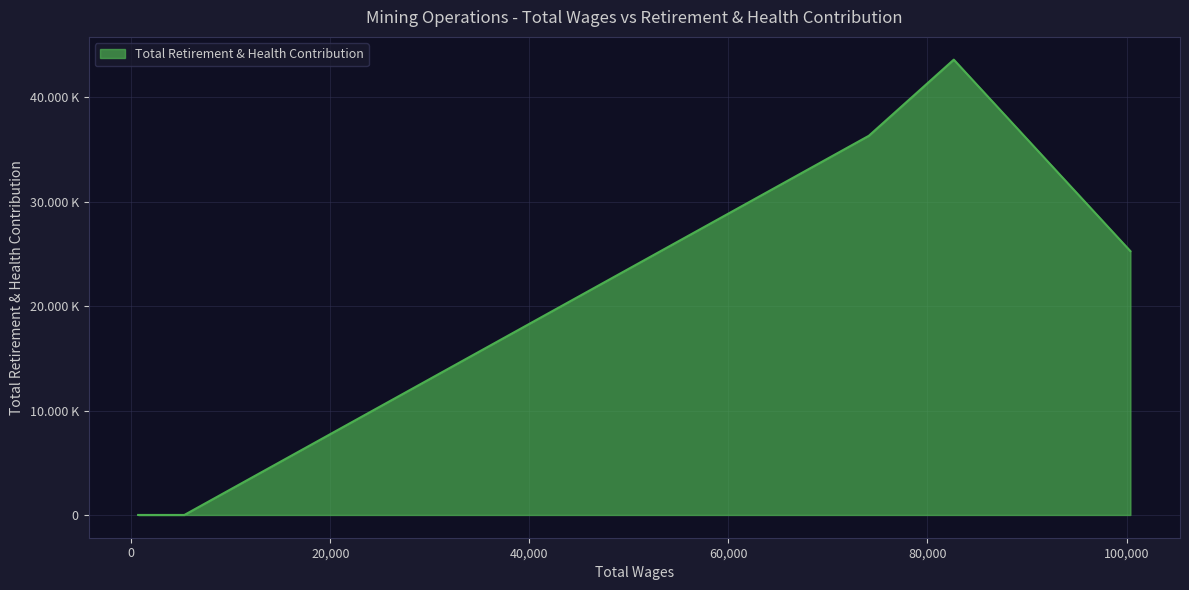

At which category does the chart reach its peak across all series?

82642.0